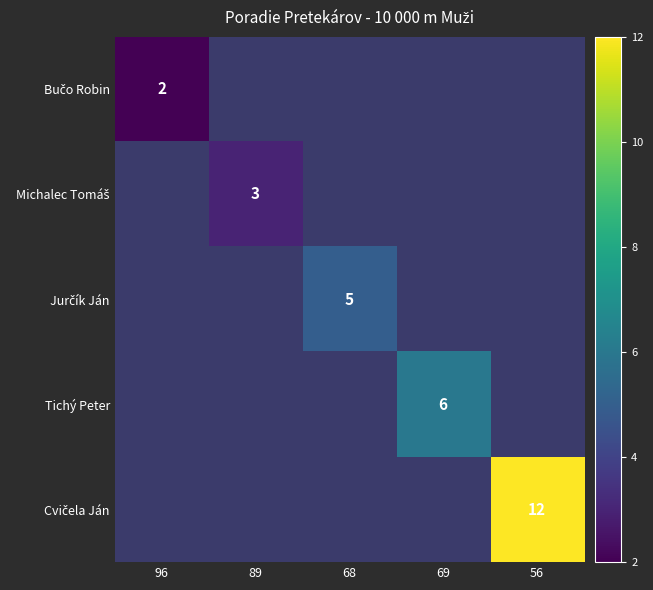

At how many categories does at least one series exceed 2?

4